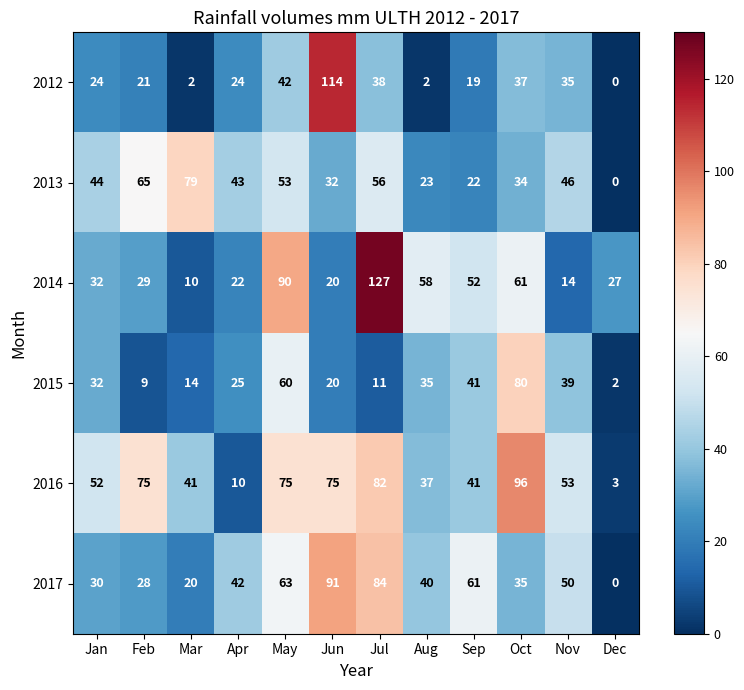

What is the sum of all 2012 values?

358